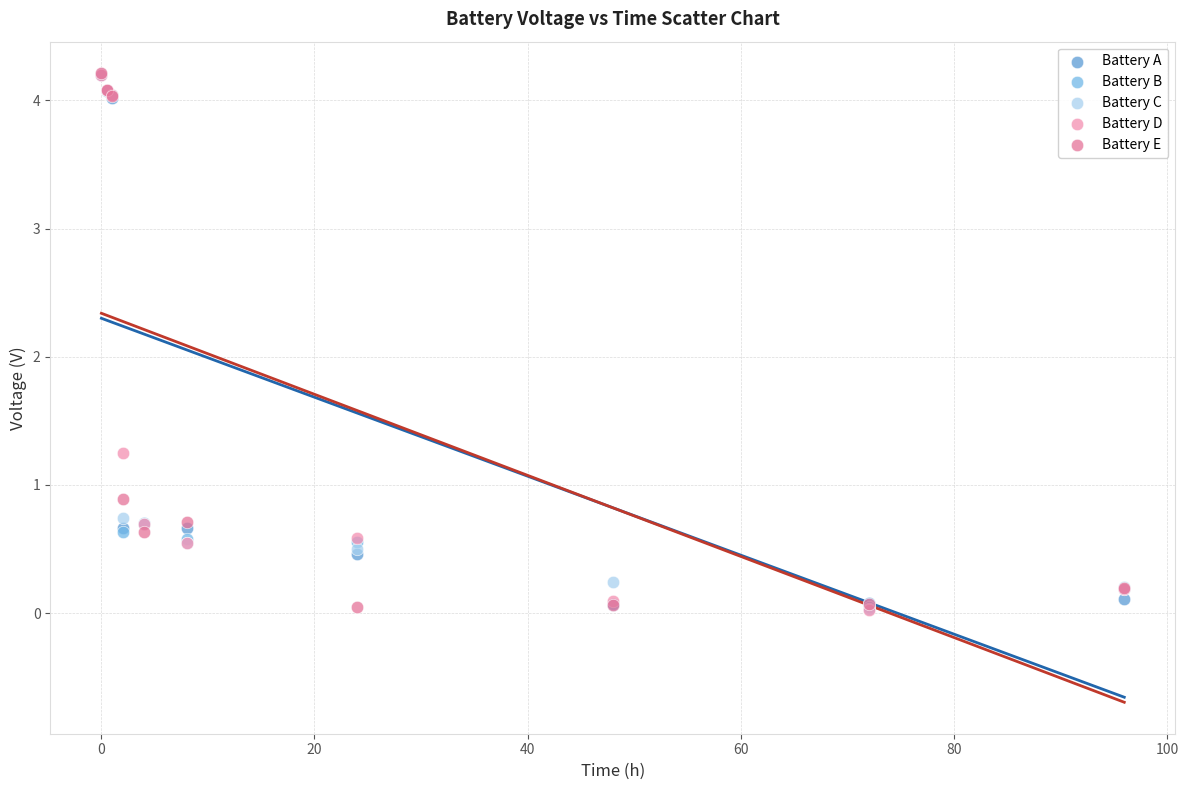

In the Battery E series, what Y value is closest to 2?

0.9